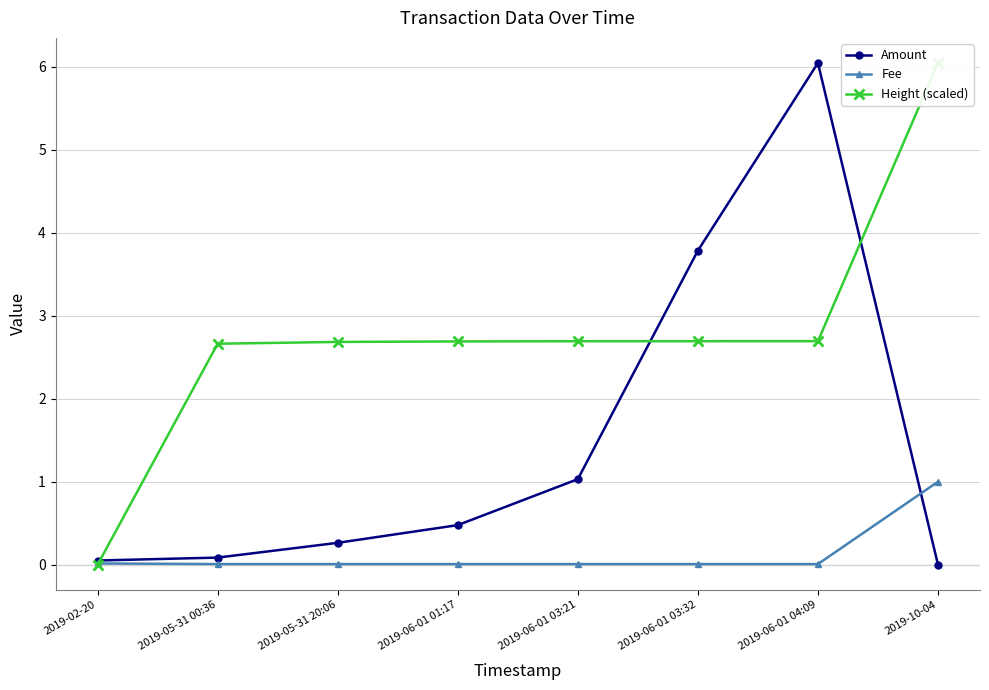

Which series has the widest spread of values?

Height (scaled)